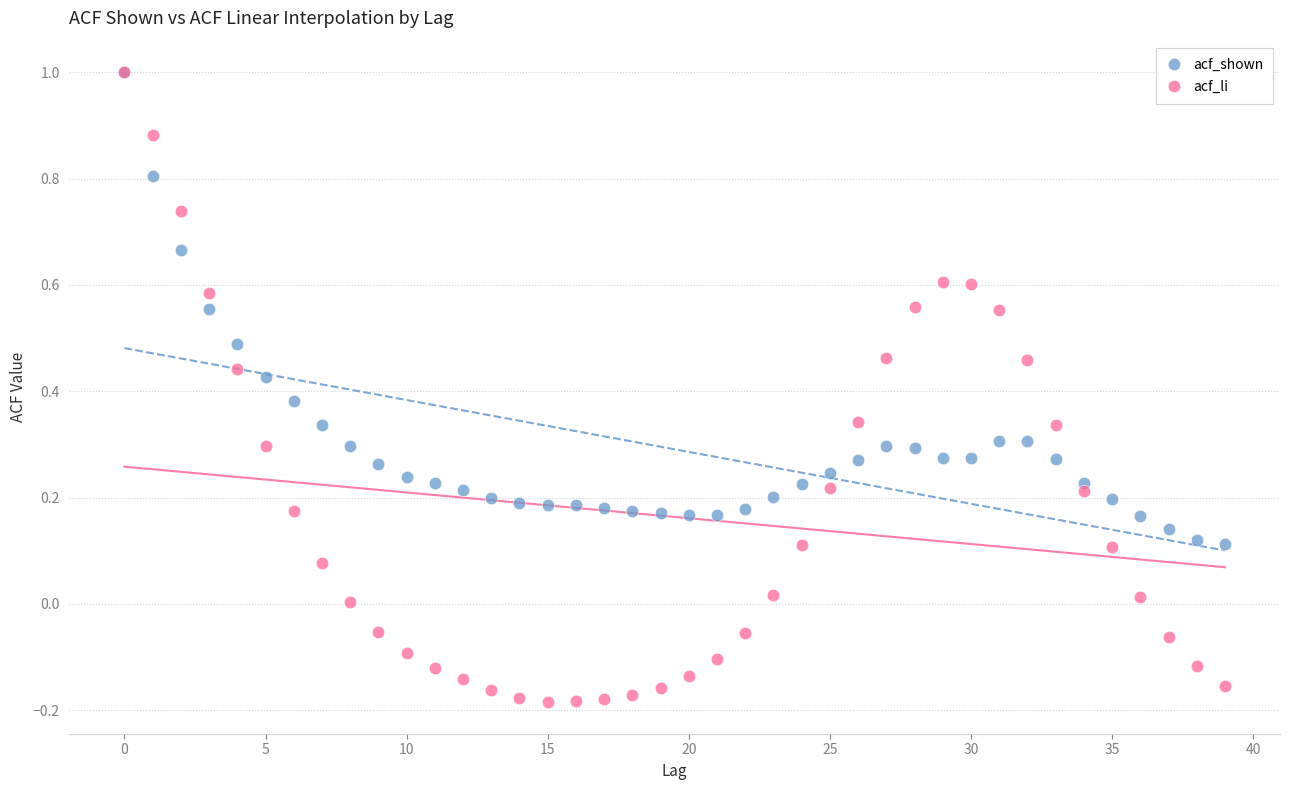

What are all the series names shown in the legend?

acf_shown, acf_li